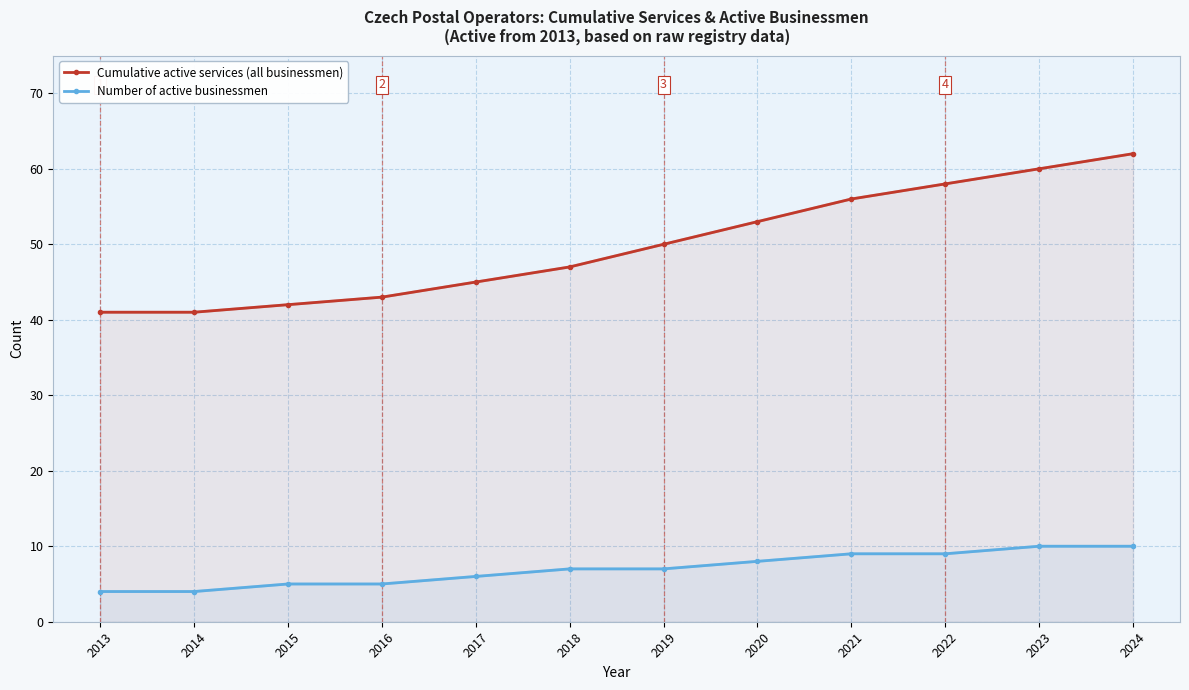

What is the value of the Cumulative active services (all businessmen) point at the 11th from the left?

60